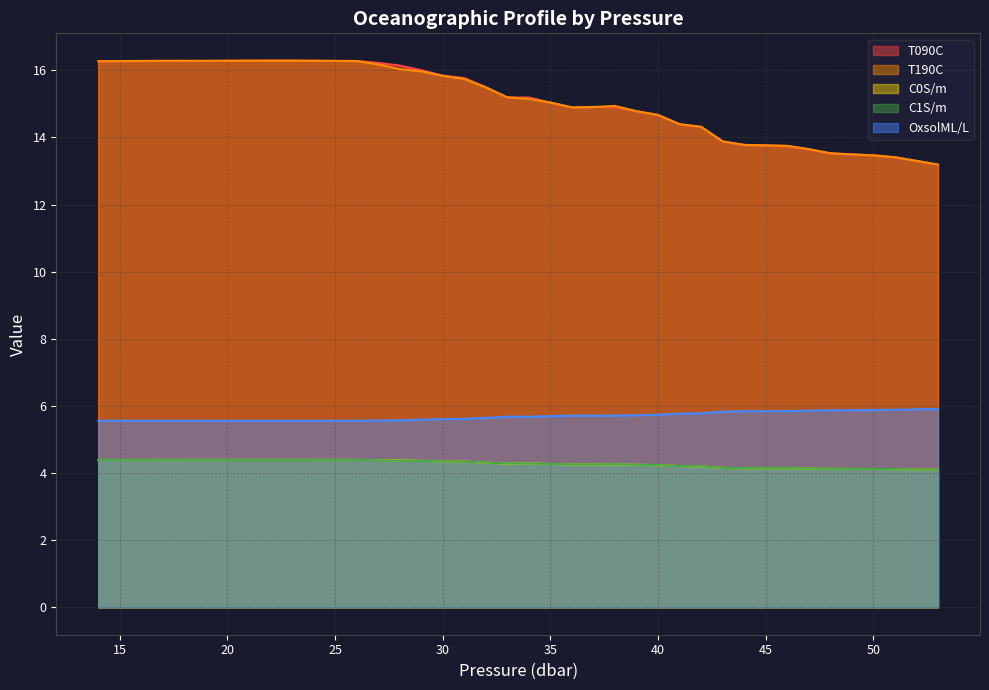

What is the difference between the maximum and minimum values in the C0S/m series?

0.3